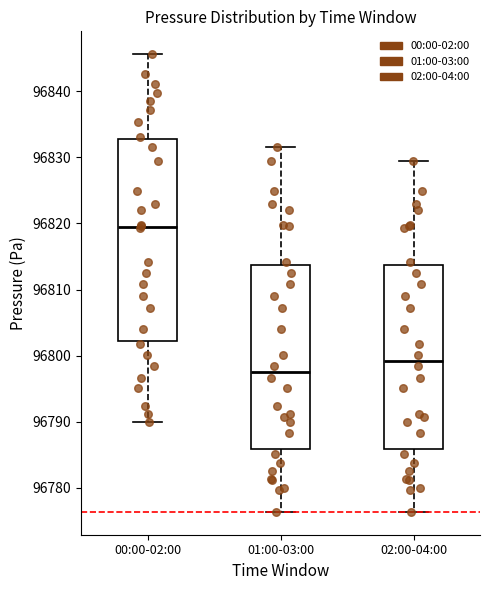

Comparing the boxes themselves (not the whiskers), which one is the tallest?

00:00-02:00